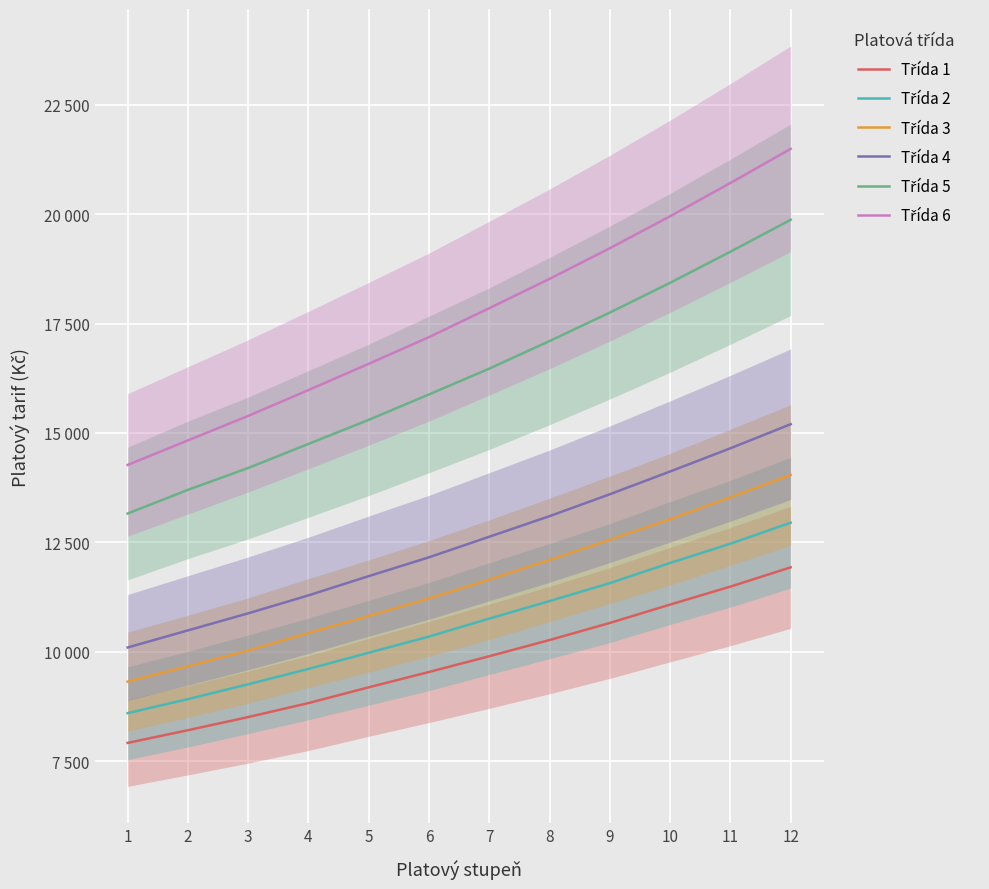

At which category is the sum across all series the highest?

12